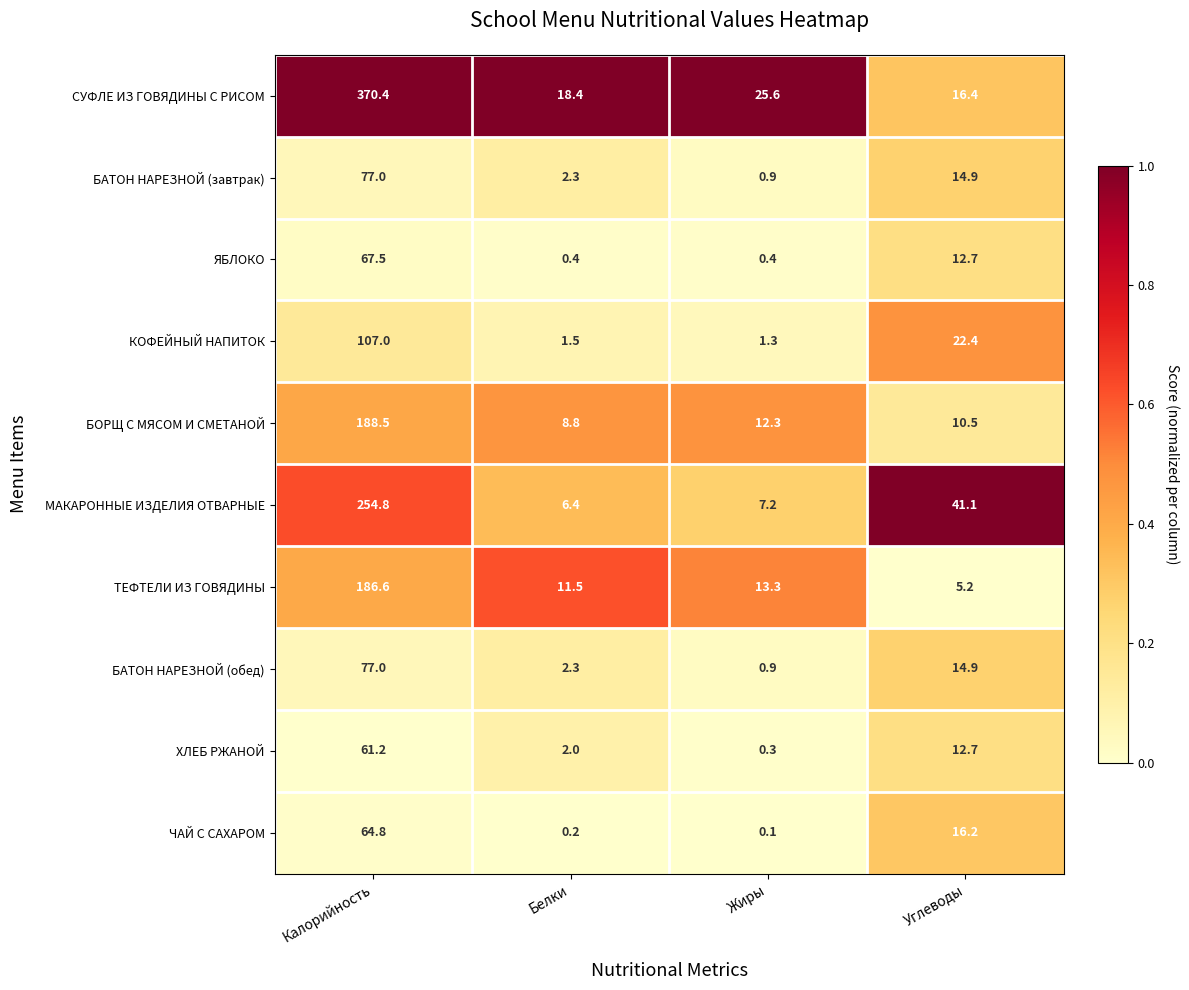

Rank the categories by КОФЕЙНЫЙ НАПИТОК value from highest to lowest.

Калорийность, Углеводы, Белки, Жиры